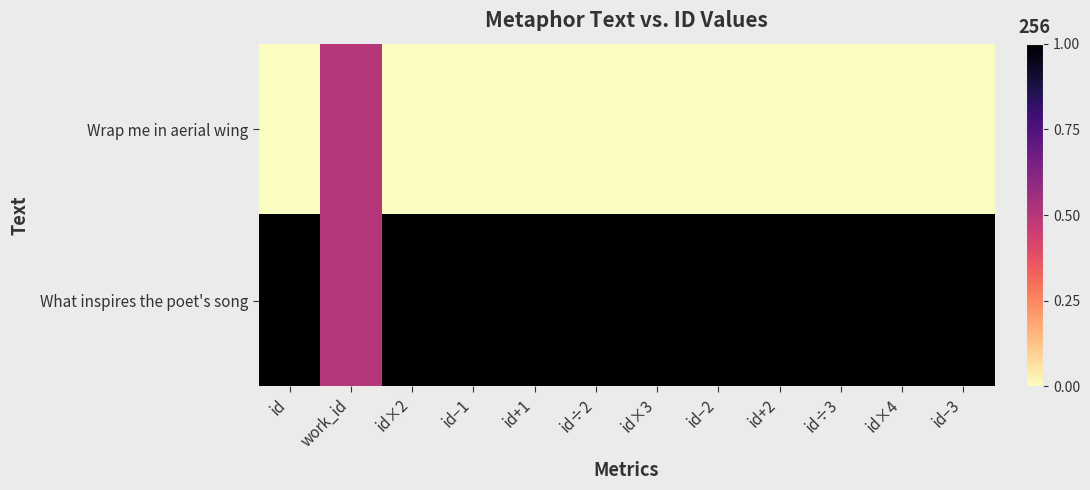

How many categories are shown in the chart?

12